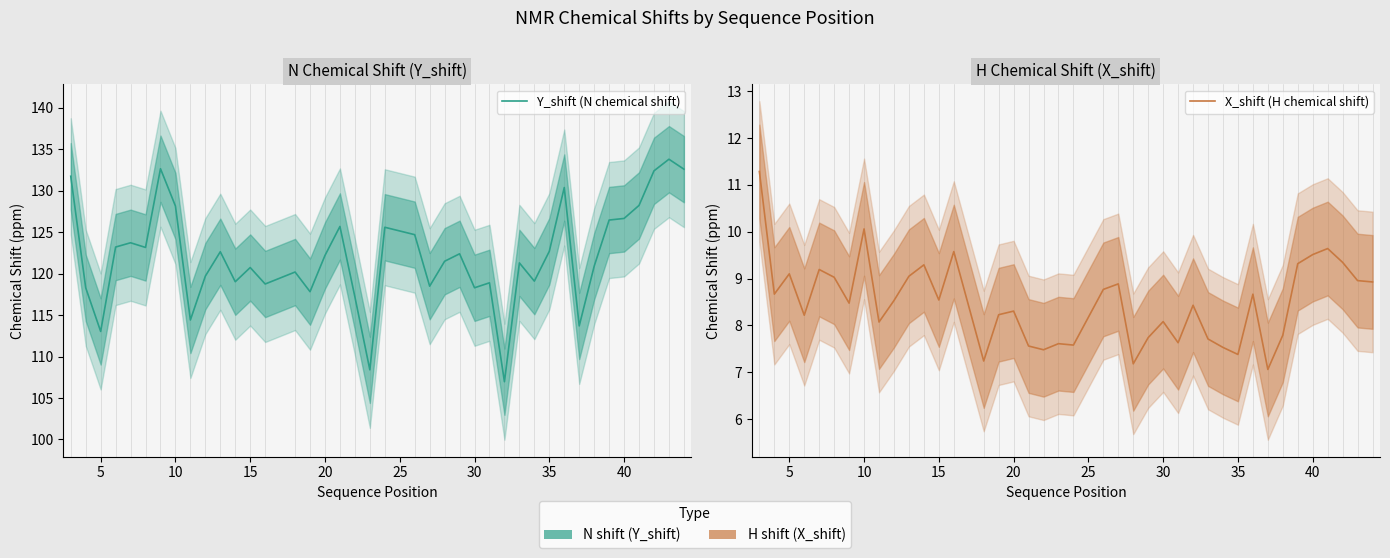

What is the lowest value of the X_shift (H chemical shift) series?

7.1